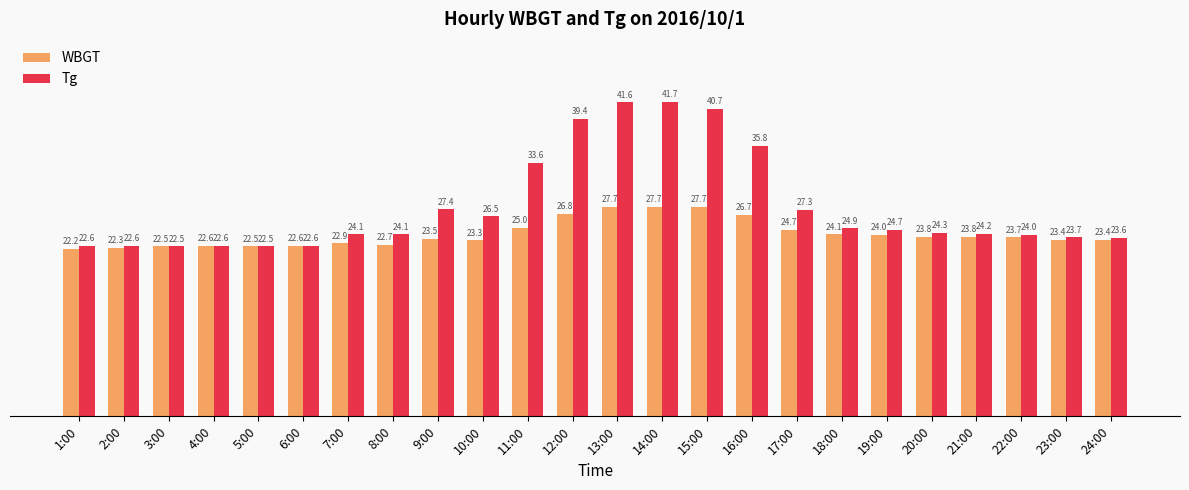

Is it true that Tg equals 22.6 at 4:00?

True